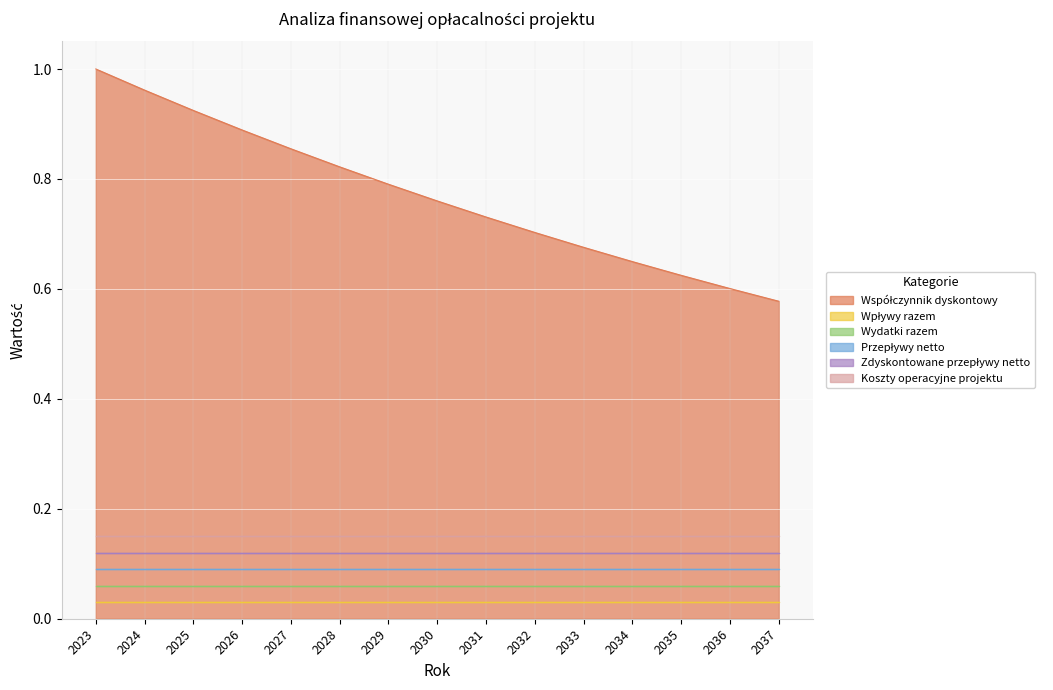

True or false: Wpływy razem and Przepływy netto cross at least once.

False